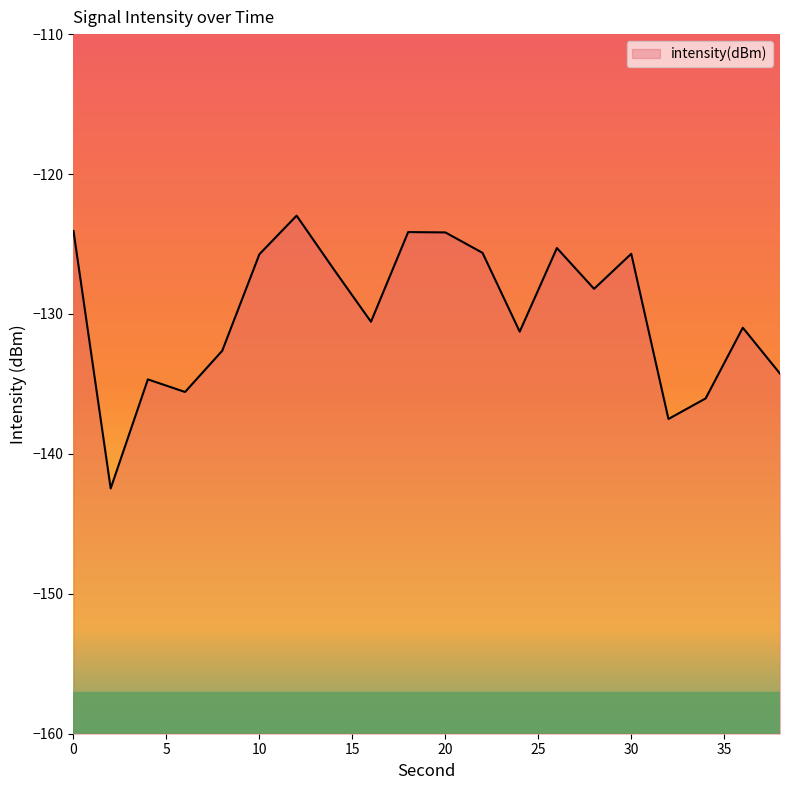

Does the chart display data point markers on the line(s)?

No